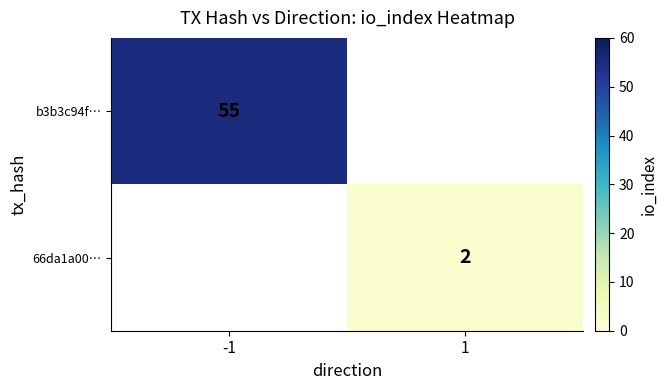

What is the minimum value shown in the chart?

2.0